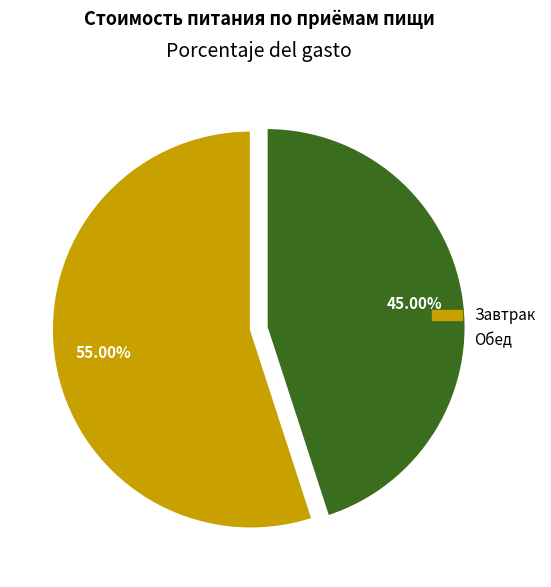

Does any single category account for the majority?

Yes